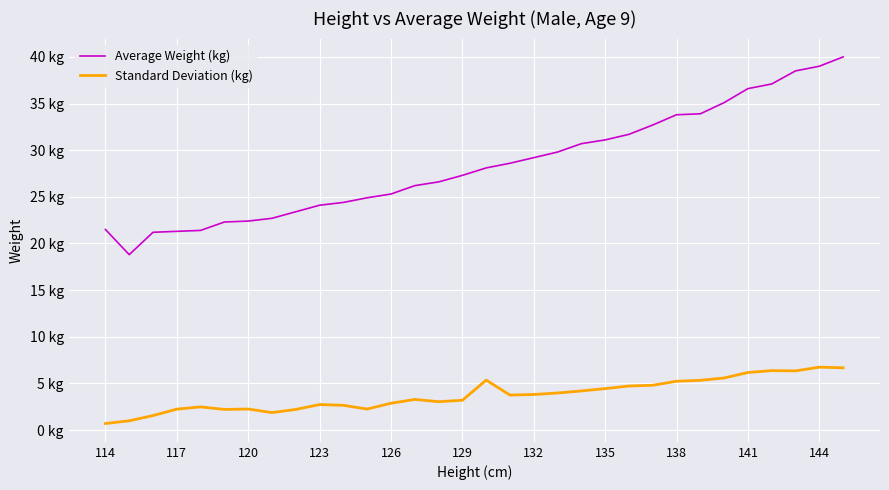

What is the greatest value displayed?

40.0